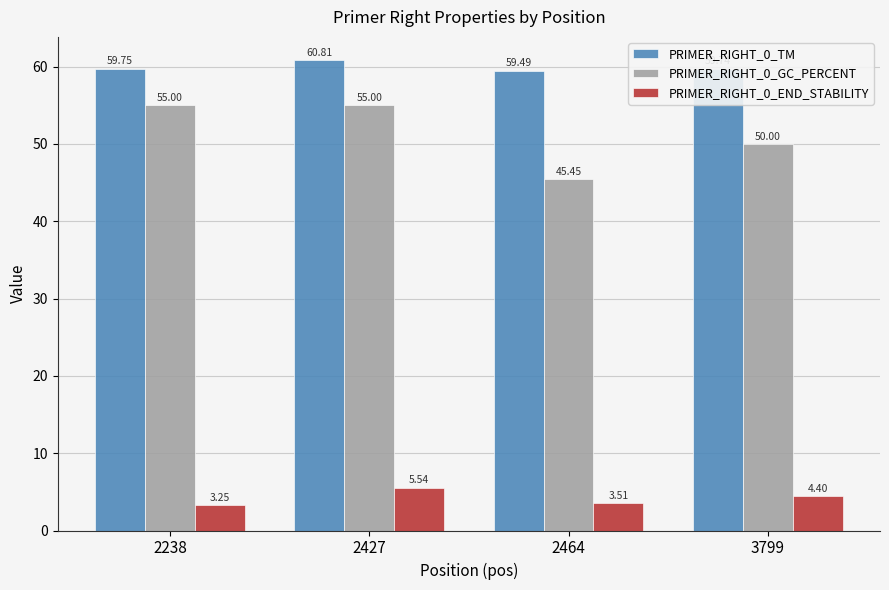

At which category is the sum across all series the highest?

2427